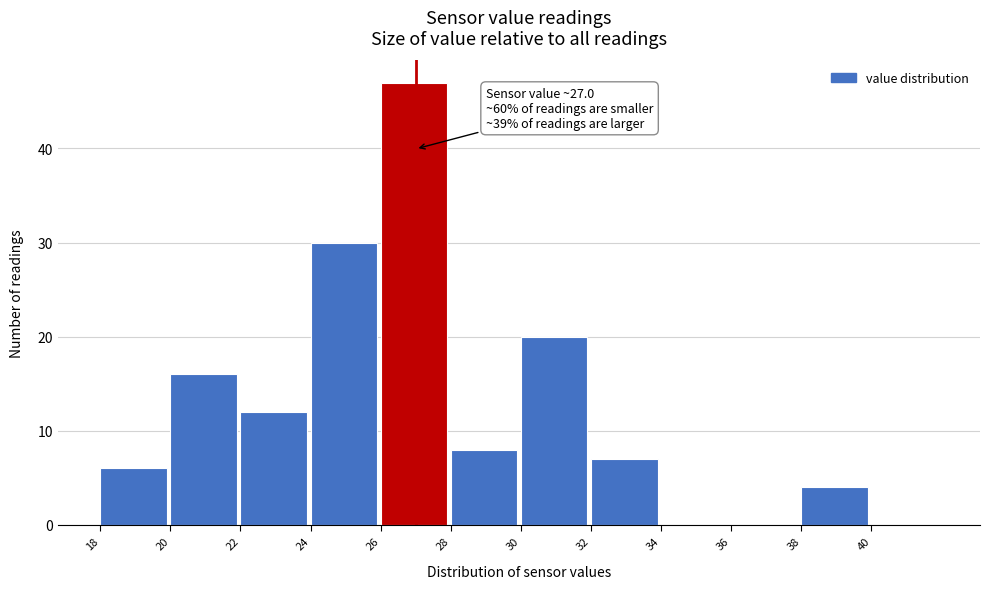

Which range on the x-axis has the tallest bar?

26 to 28